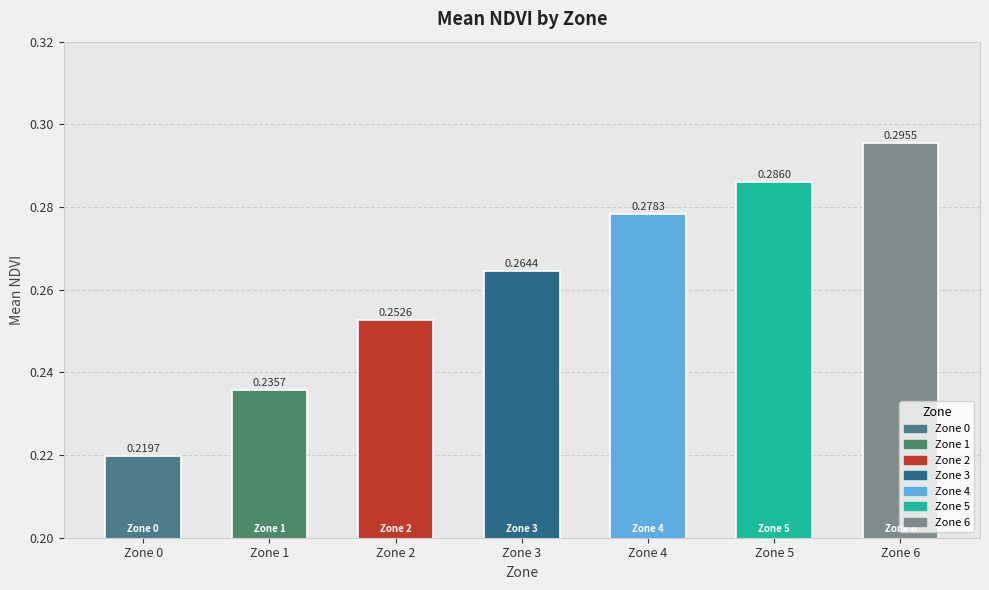

What is the difference between the values at Zone 5 and Zone 1?

0.1